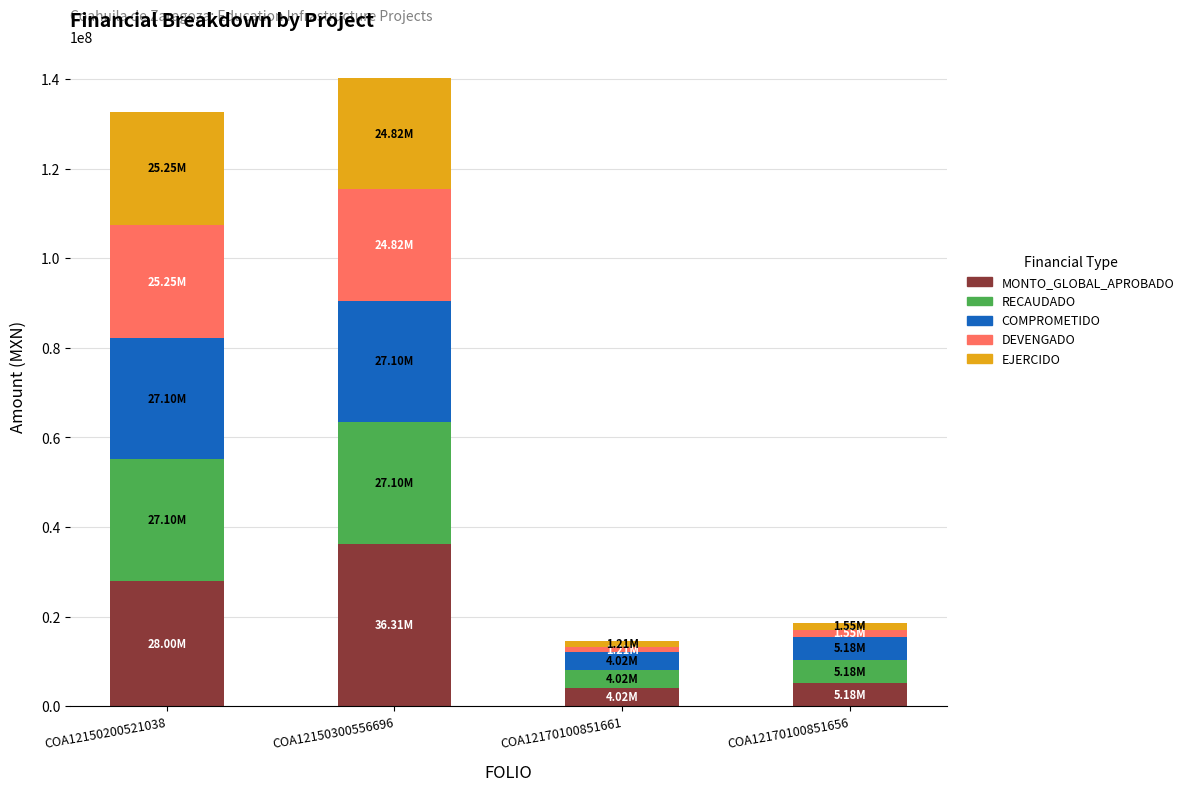

What is the difference between the maximum and minimum values in the MONTO_GLOBAL_APROBADO series?

32288488.0